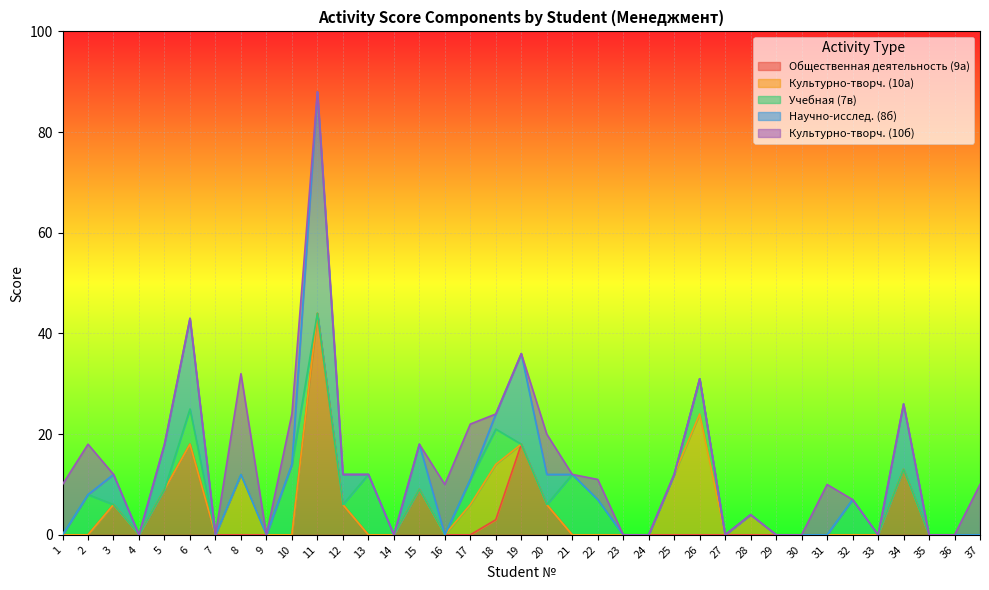

Which has a higher value, 3 or 20?

3